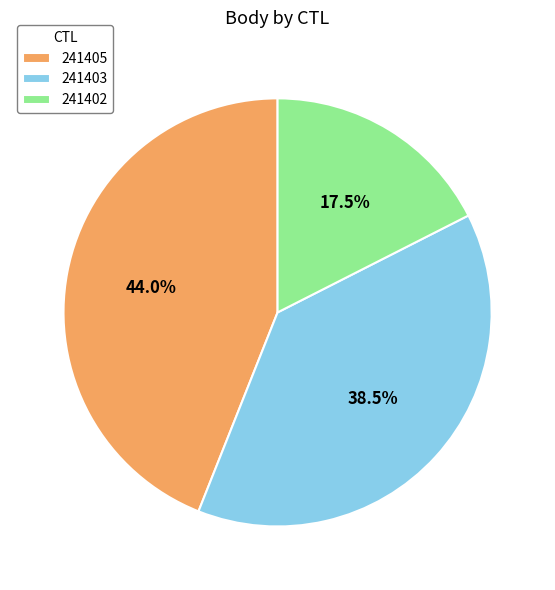

Which has a higher value, 241402 or 241405?

241405